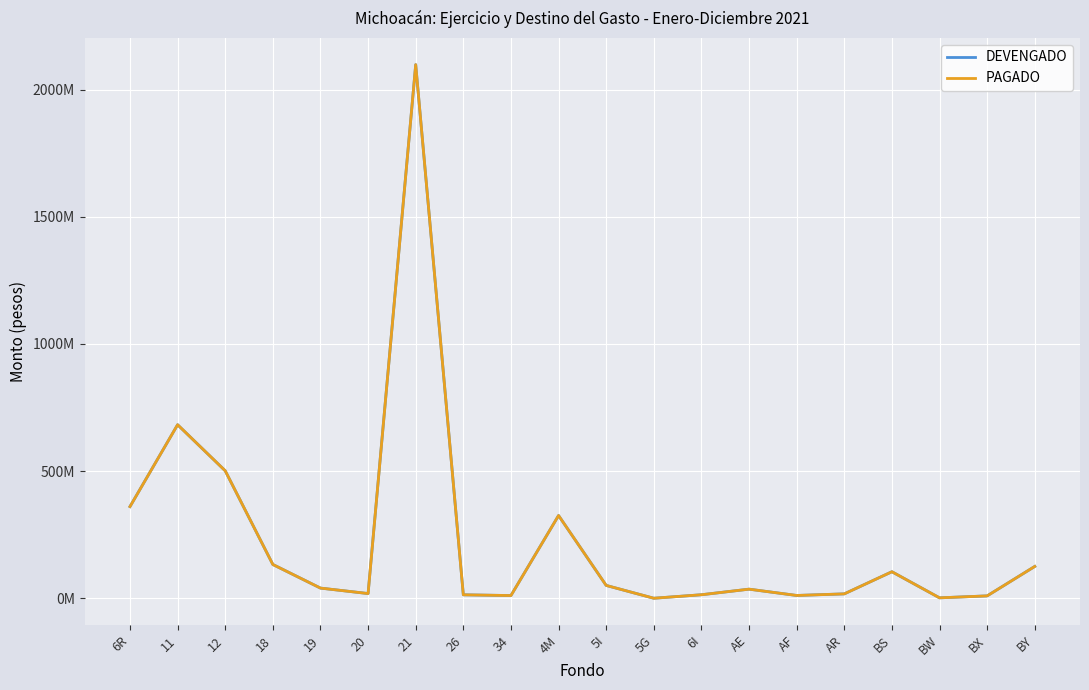

Is the value of PAGADO at 11 greater than the value of DEVENGADO at 5G?

Yes